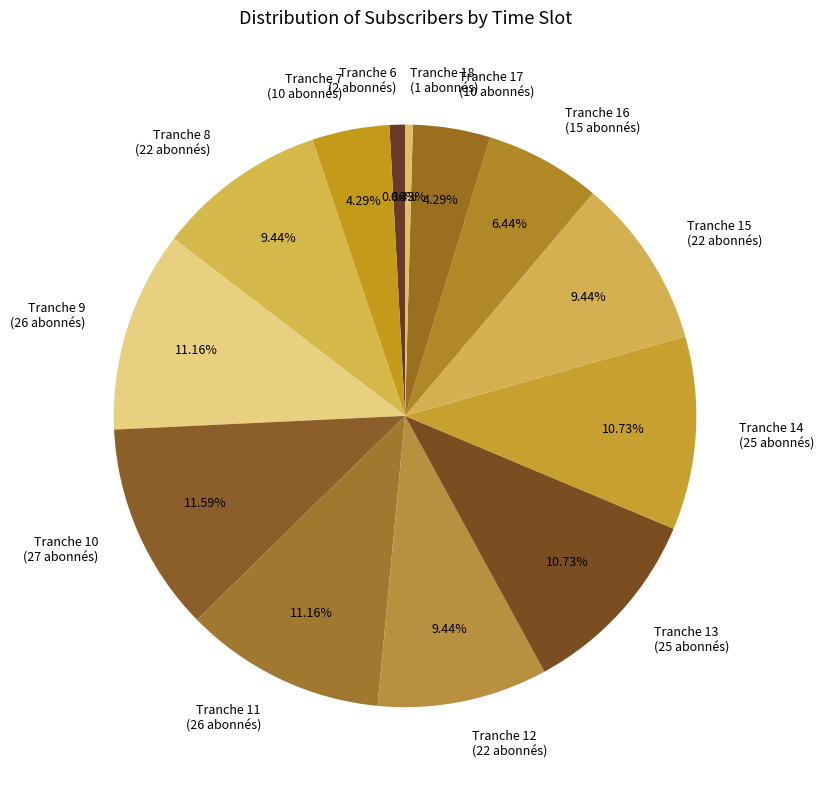

To the nearest percent, what is the difference between the Tranche 8 and Tranche 6 slice percentages?

9%